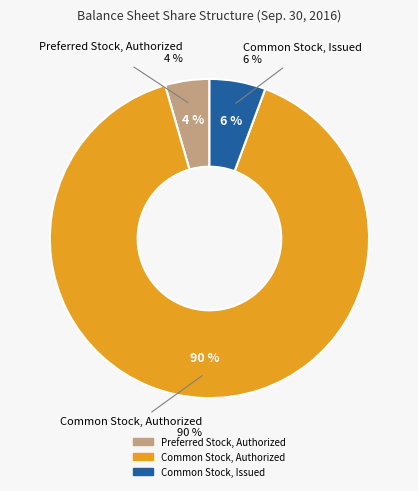

Does any single category account for the majority?

Yes